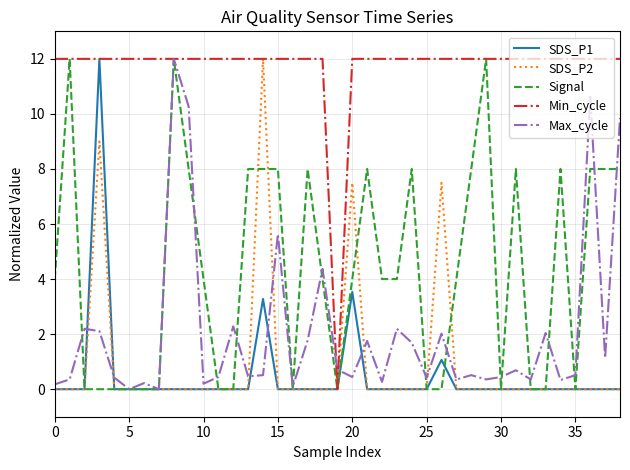

What is the greatest value displayed?

12.0